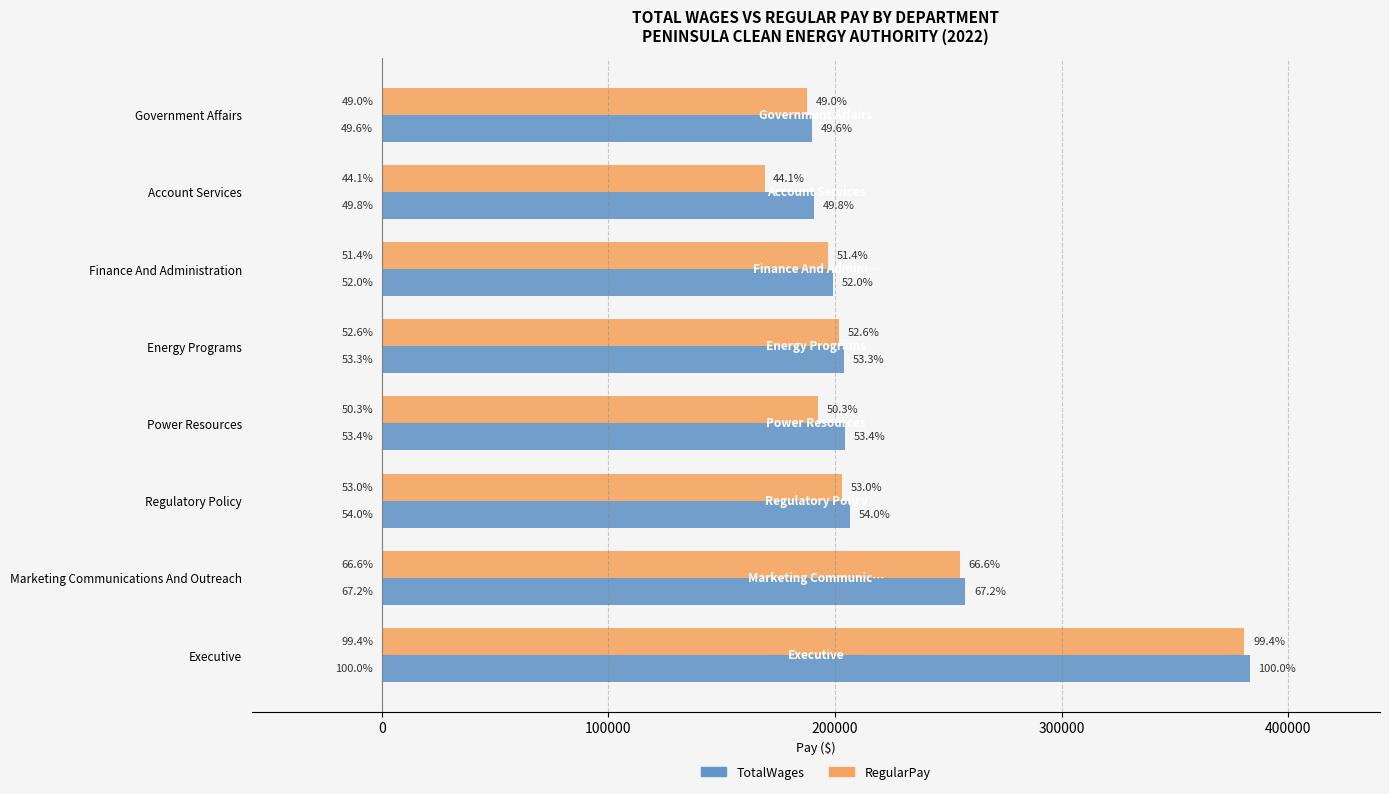

What are all the series names shown in the legend?

TotalWages, RegularPay